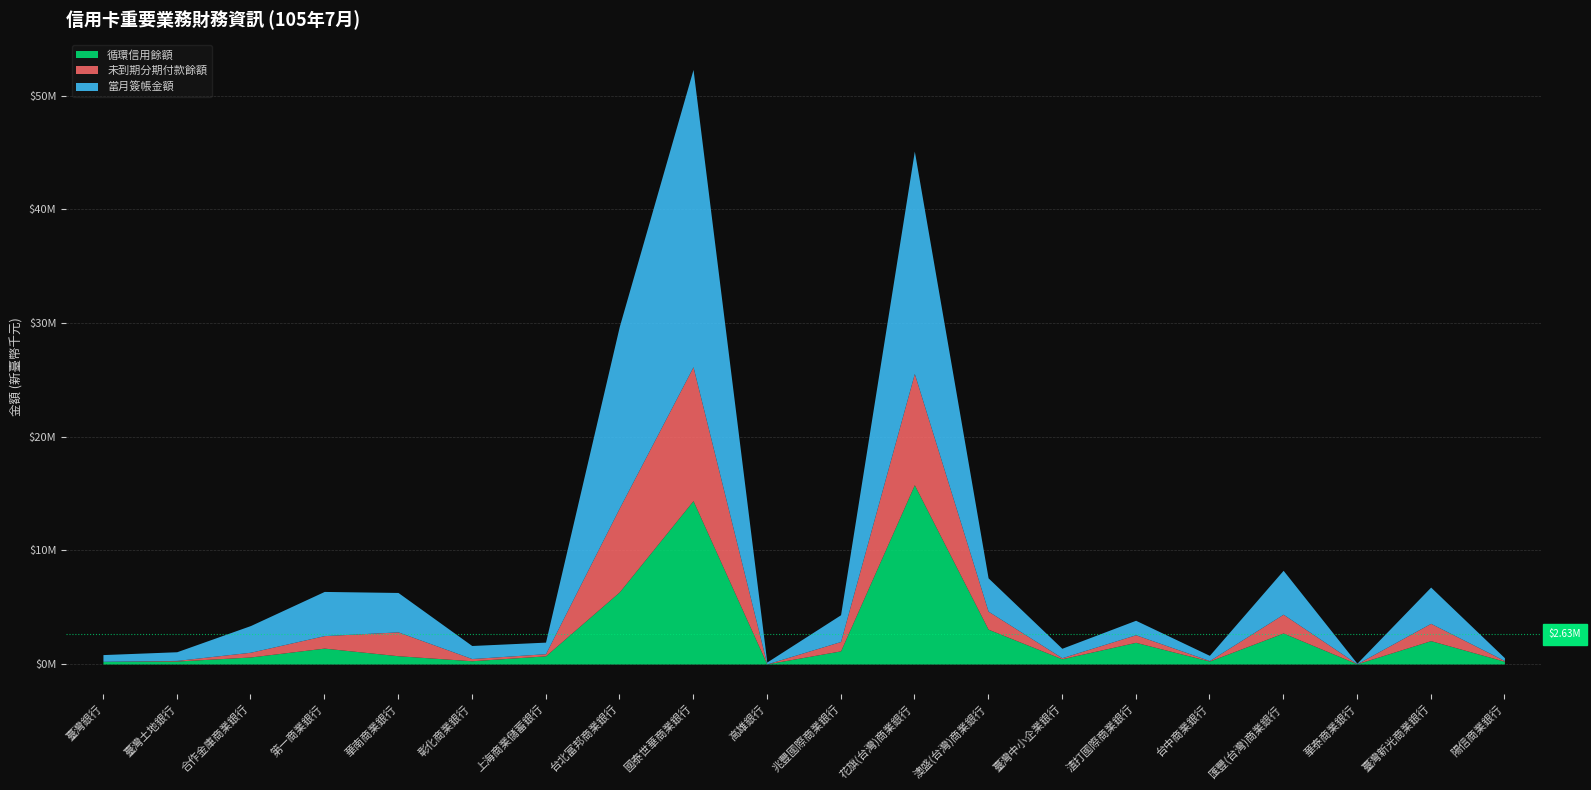

How many data points in 循環信用餘額 are less than 726607?

10